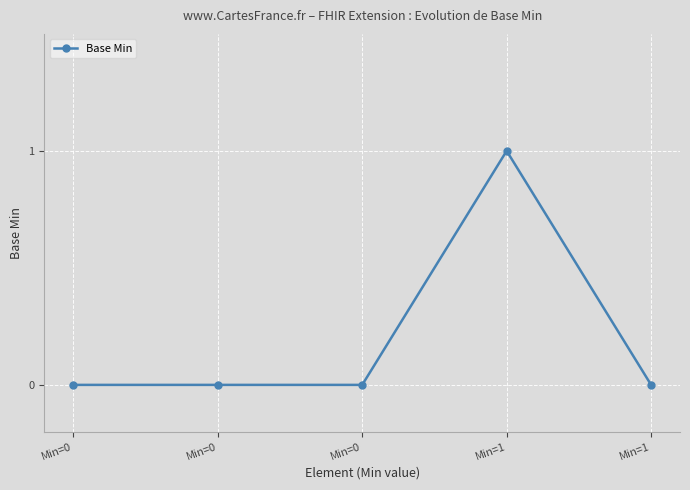

How many lines are shown in the chart?

1